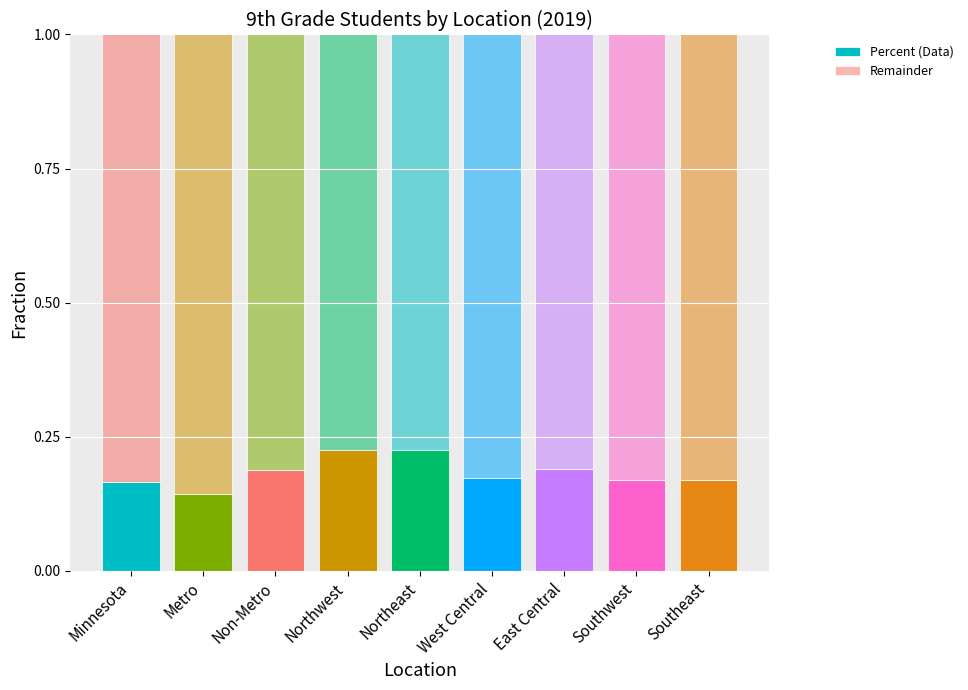

Does the chart contain stacked bars?

Yes